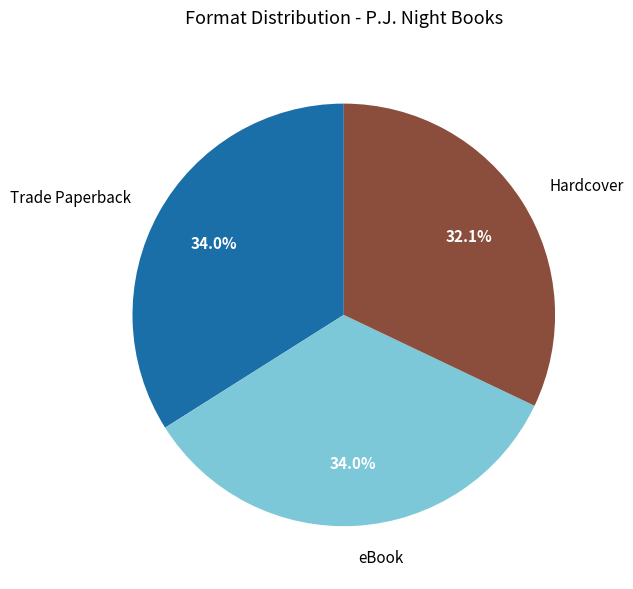

What is the smallest slice in the pie chart?

Hardcover